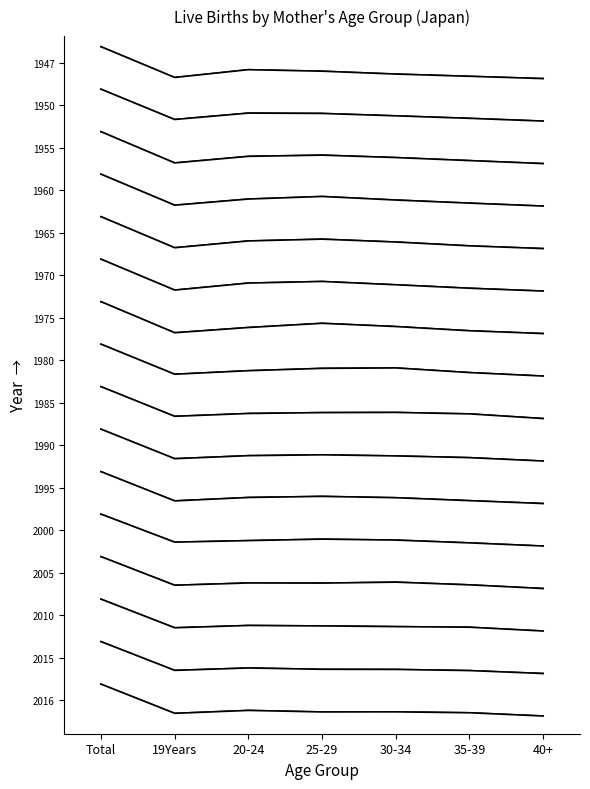

Which series has the largest total across all categories?

1947